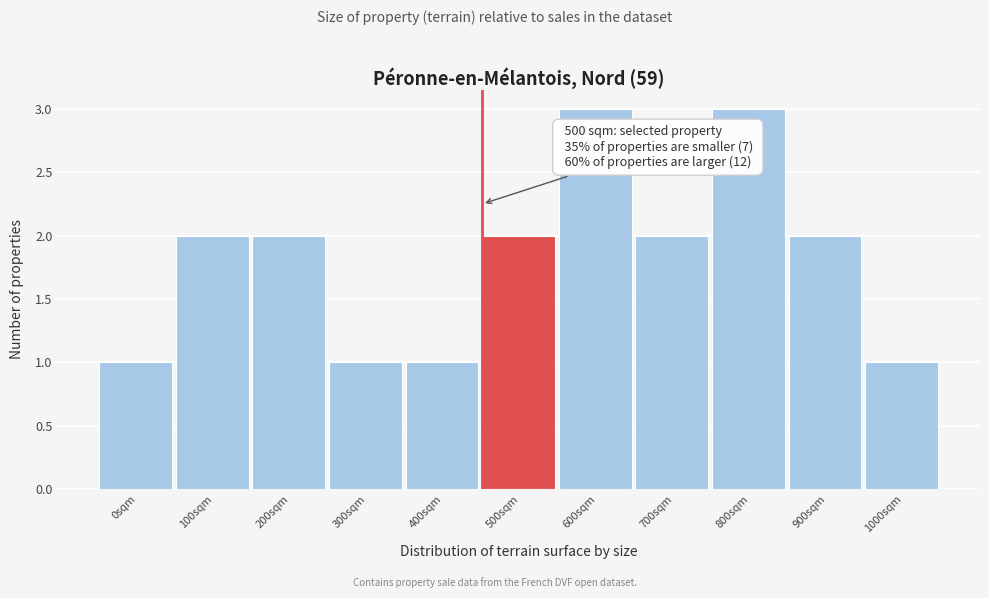

Reading left to right, what are all the values shown in this chart?

1	2	2	1	1	2	3	2	3	2	1